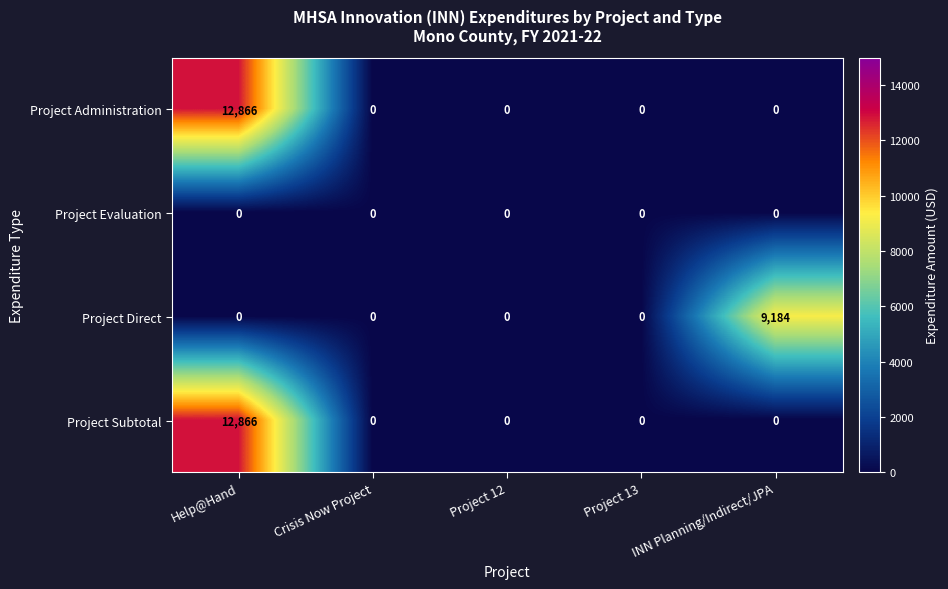

What is the sum of all Project Direct values?

9184